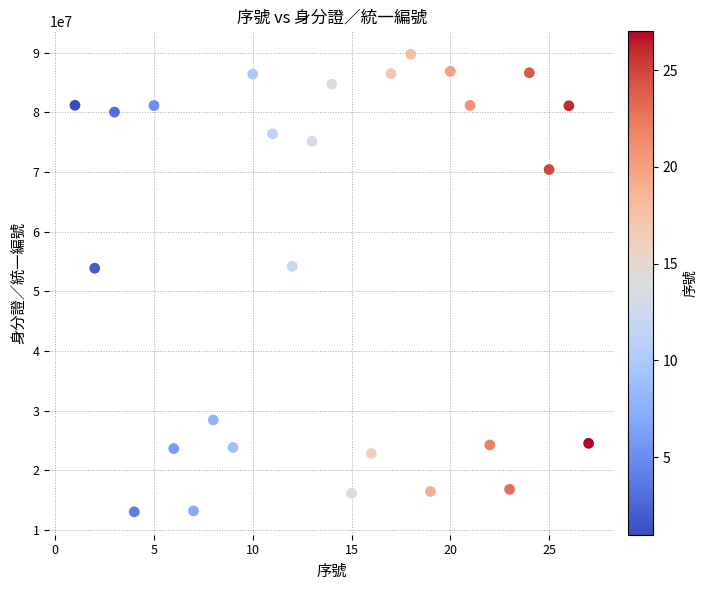

What is the range of X values (max minus min)?

26